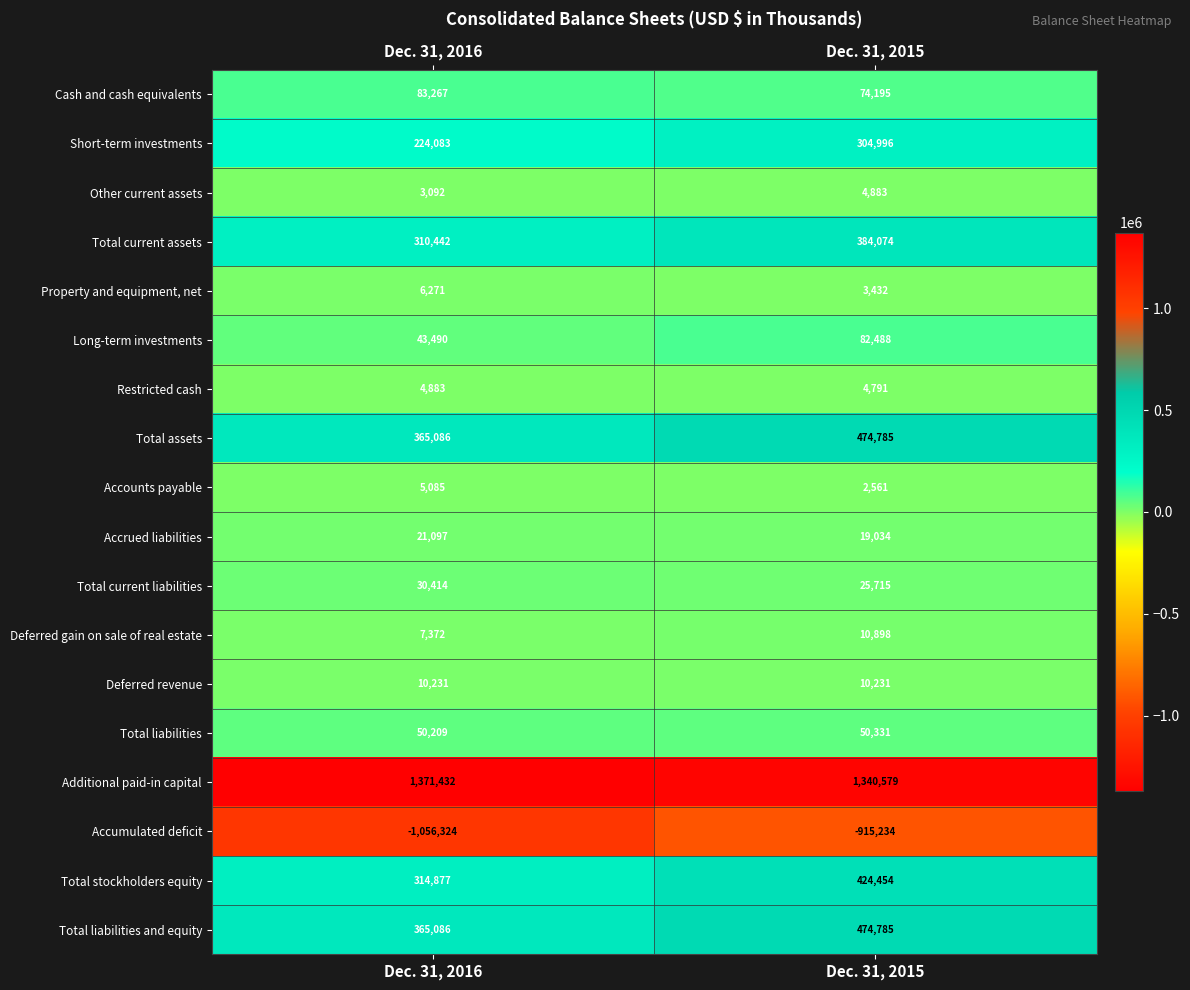

At which category is the sum across all series the highest?

Dec. 31, 2015